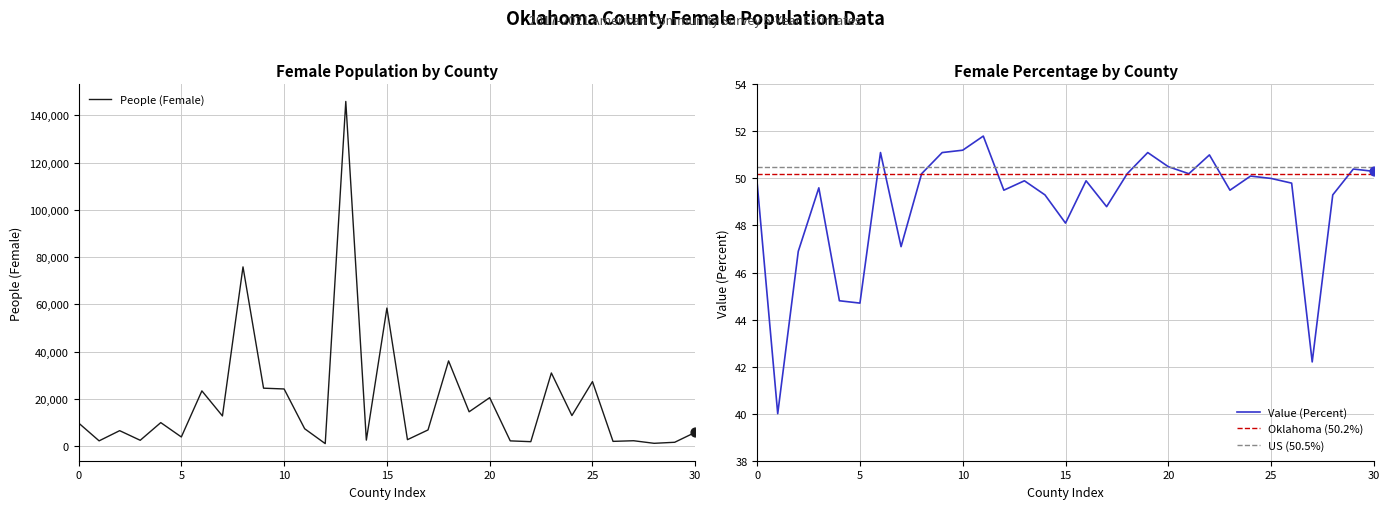

Which series contains the lowest Y value?

Value (Percent)